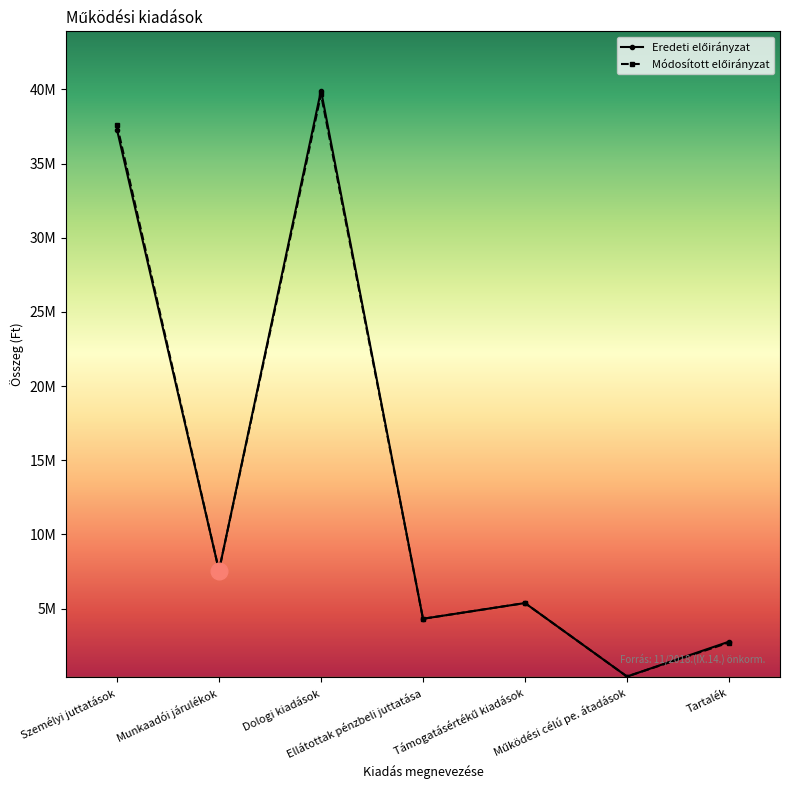

Is it true that Eredeti előirányzat equals 1560345 at Munkaadói járulékok?

False